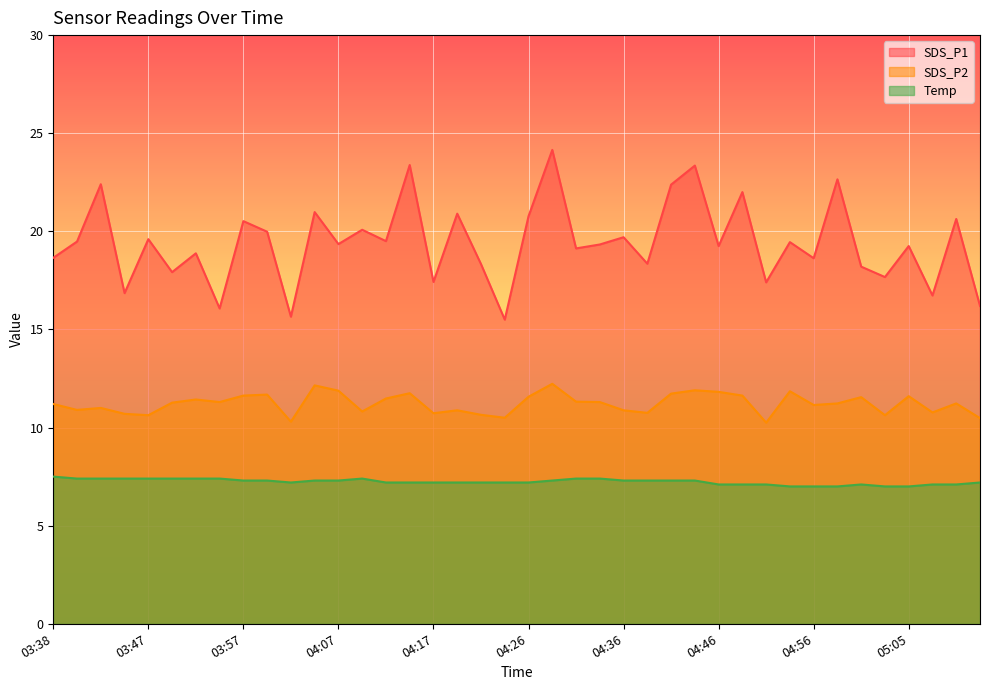

How many lines are shown in the chart?

3